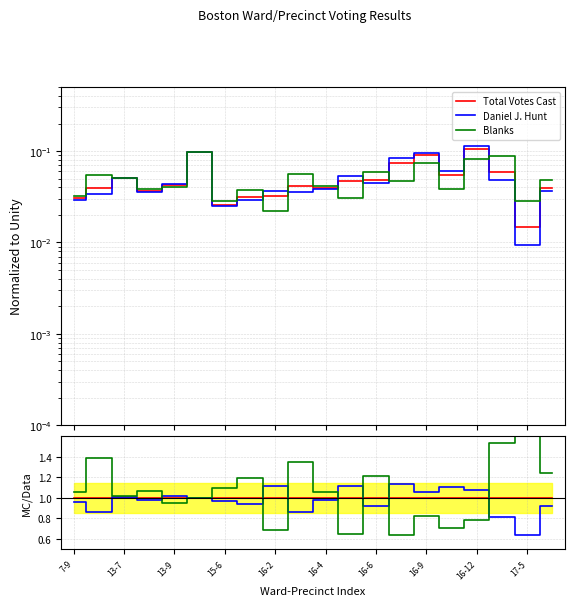

Reading right to left, what are all the values shown in this chart?

Total Votes Cast: 1.0	1.0	1.0	1.0	1.0	1.0	1.0	1.0	1.0	1.0	1.0	1.0	1.0	1.0	1.0	1.0	1.0	1.0	1.0	1.0
Daniel J. Hunt: 0.9	0.6	0.8	1.1	1.1	1.1	1.1	0.9	1.1	1.0	0.9	1.1	0.9	1.0	1.0	1.0	1.0	1.0	0.9	1.0
Blanks: 1.2	1.9	1.5	0.8	0.7	0.8	0.6	1.2	0.6	1.1	1.3	0.7	1.2	1.1	1.0	1.0	1.1	1.0	1.4	1.1